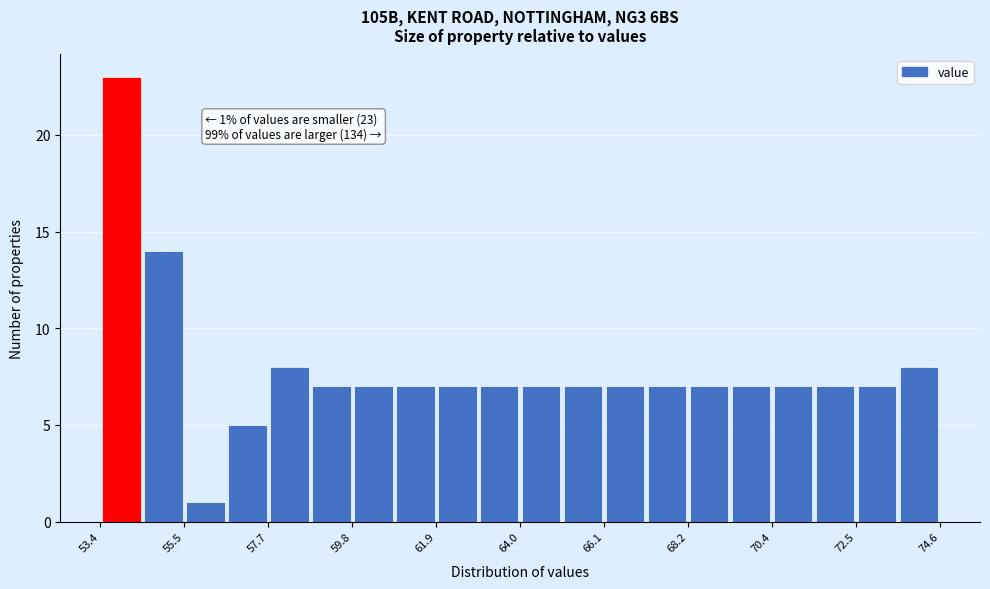

Around what value on the x-axis is the tallest bar? Give the approximate position of its centre, as read against the axis.

54.0